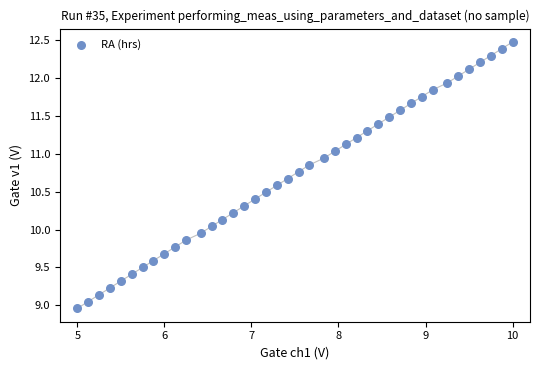

What is the range of Y values (max minus min)?

3.5